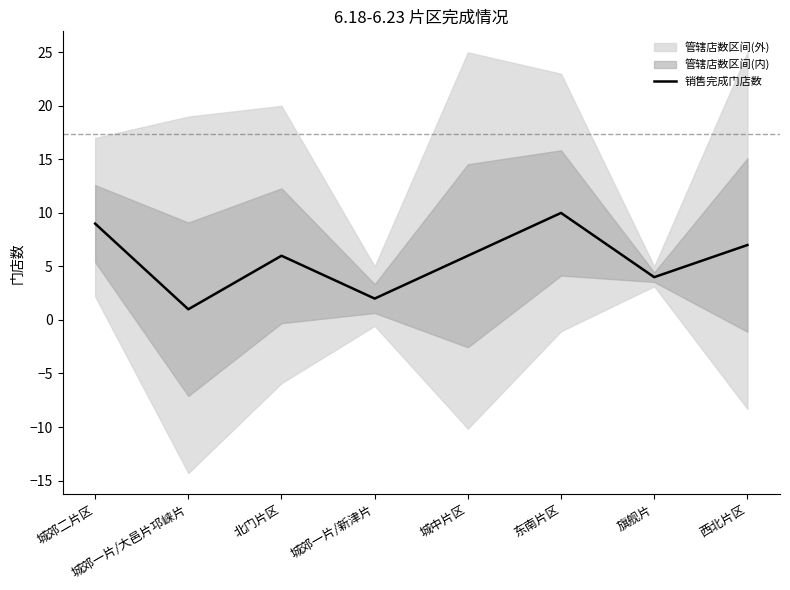

Is it true that 销售完成门店数 equals 4 at 东南片区?

False